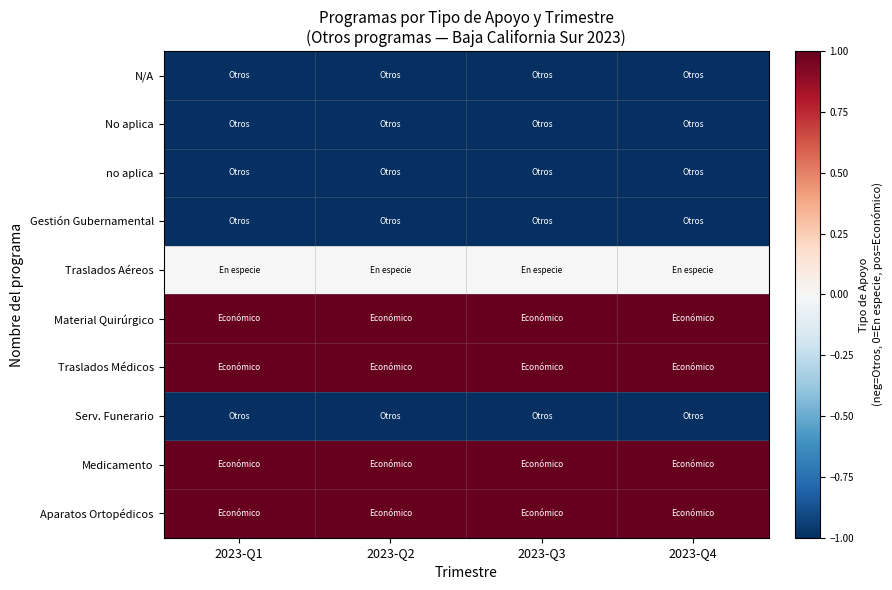

Reading left to right, transcribe all the data shown in this chart.

N/A: 2023-Q1=-1	2023-Q2=-1	2023-Q3=-1	2023-Q4=-1
No aplica: 2023-Q1=-1	2023-Q2=-1	2023-Q3=-1	2023-Q4=-1
no aplica: 2023-Q1=-1	2023-Q2=-1	2023-Q3=-1	2023-Q4=-1
Gestión Gubernamental: 2023-Q1=-1	2023-Q2=-1	2023-Q3=-1	2023-Q4=-1
Traslados Aéreos: 2023-Q1=0	2023-Q2=0	2023-Q3=0	2023-Q4=0
Material Quirúrgico: 2023-Q1=1	2023-Q2=1	2023-Q3=1	2023-Q4=1
Traslados Médicos: 2023-Q1=1	2023-Q2=1	2023-Q3=1	2023-Q4=1
Serv. Funerario: 2023-Q1=-1	2023-Q2=-1	2023-Q3=-1	2023-Q4=-1
Medicamento: 2023-Q1=1	2023-Q2=1	2023-Q3=1	2023-Q4=1
Aparatos Ortopédicos: 2023-Q1=1	2023-Q2=1	2023-Q3=1	2023-Q4=1